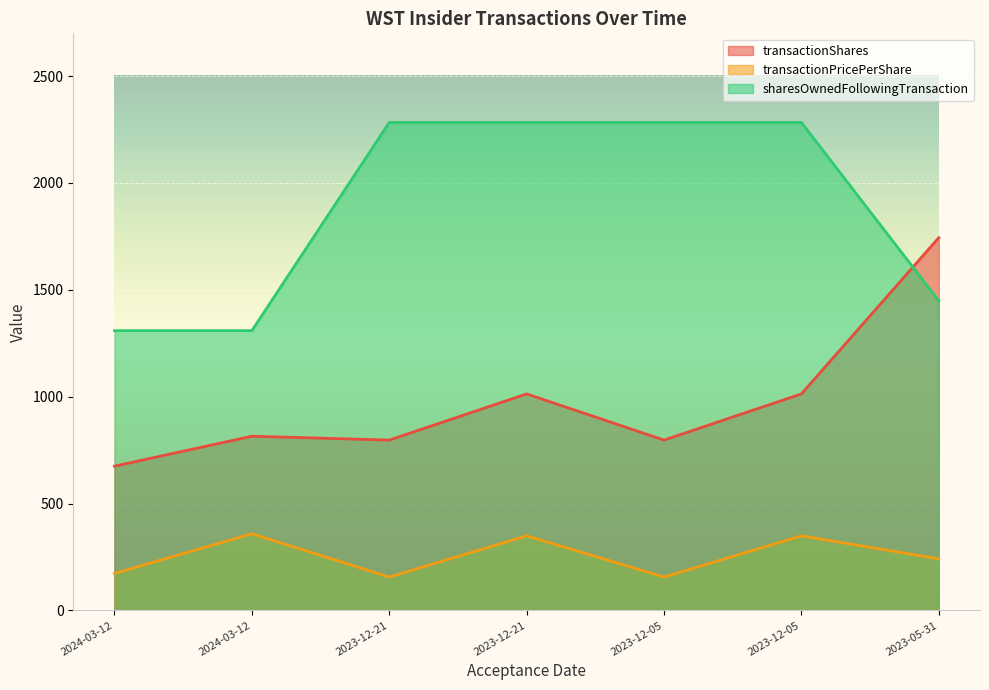

What is the sum of the sharesOwnedFollowingTransaction values at 2023-12-05 and 2024-03-12?

3592.0